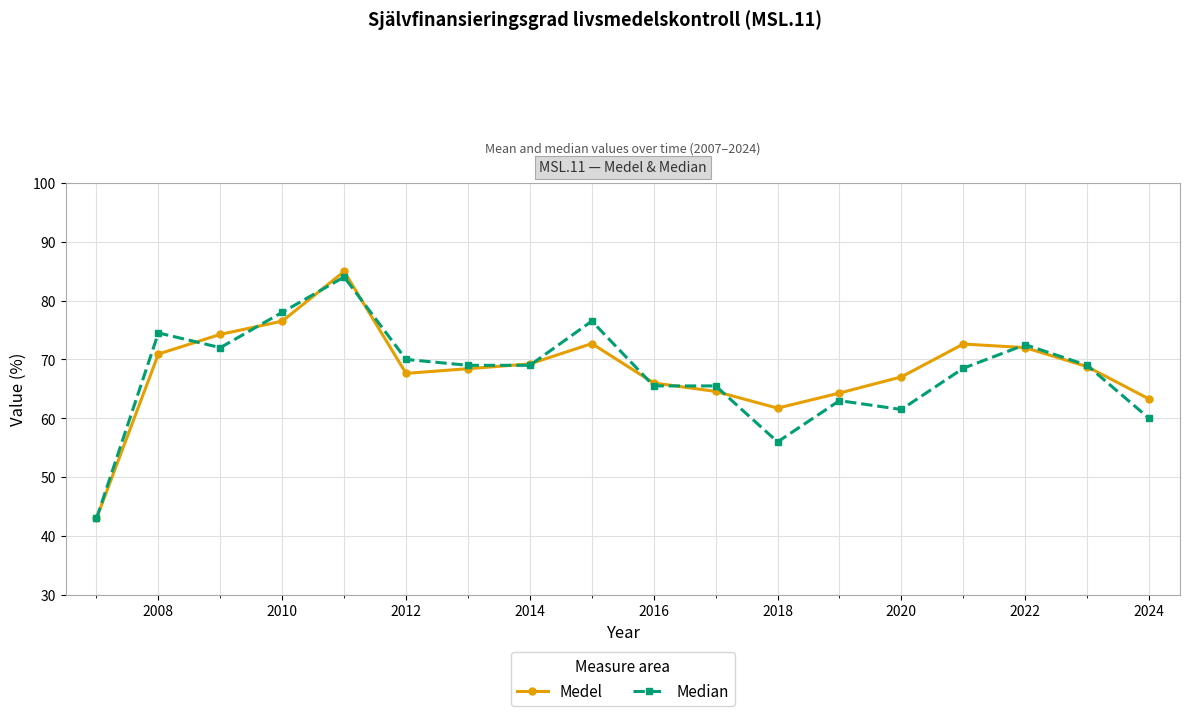

What is the minimum value for Medel?

43.0